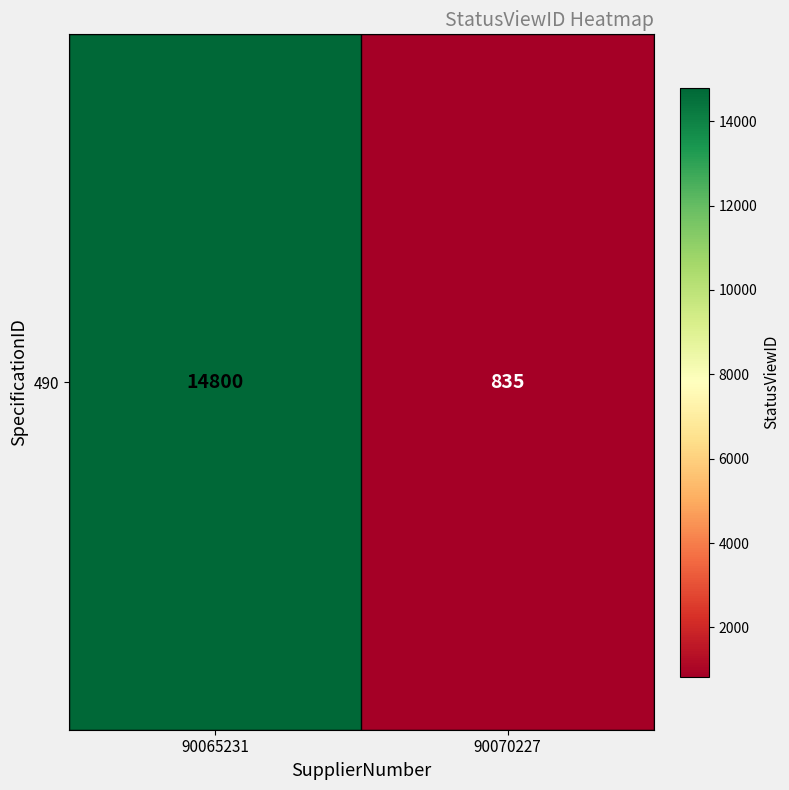

What is the change in value from 90065231 to 90070227?

-13965